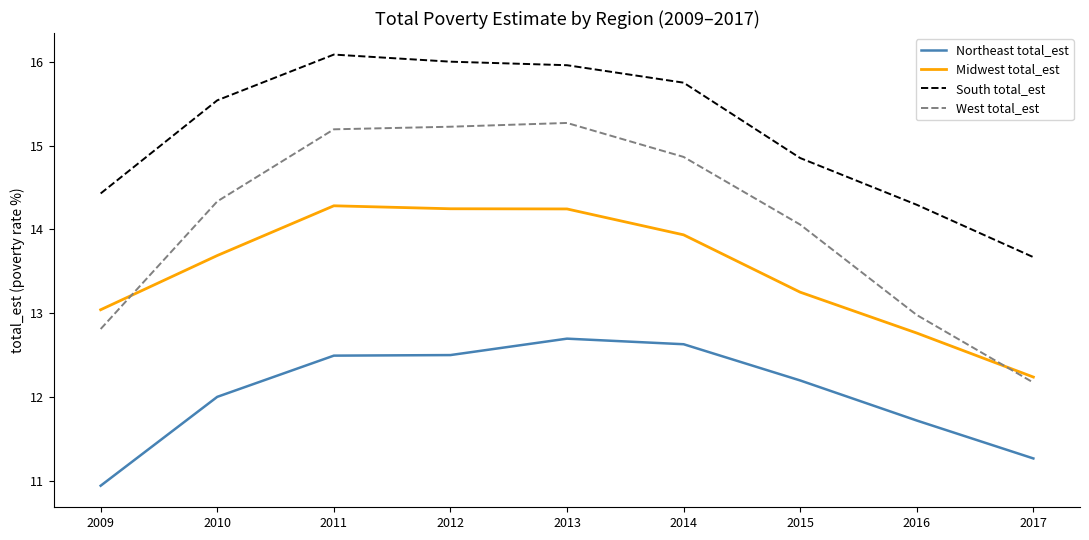

Does the chart display data point markers on the line(s)?

No